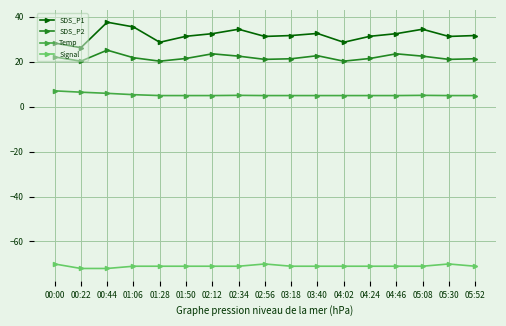

True or false: Signal and SDS_P2 intersect in this chart.

False